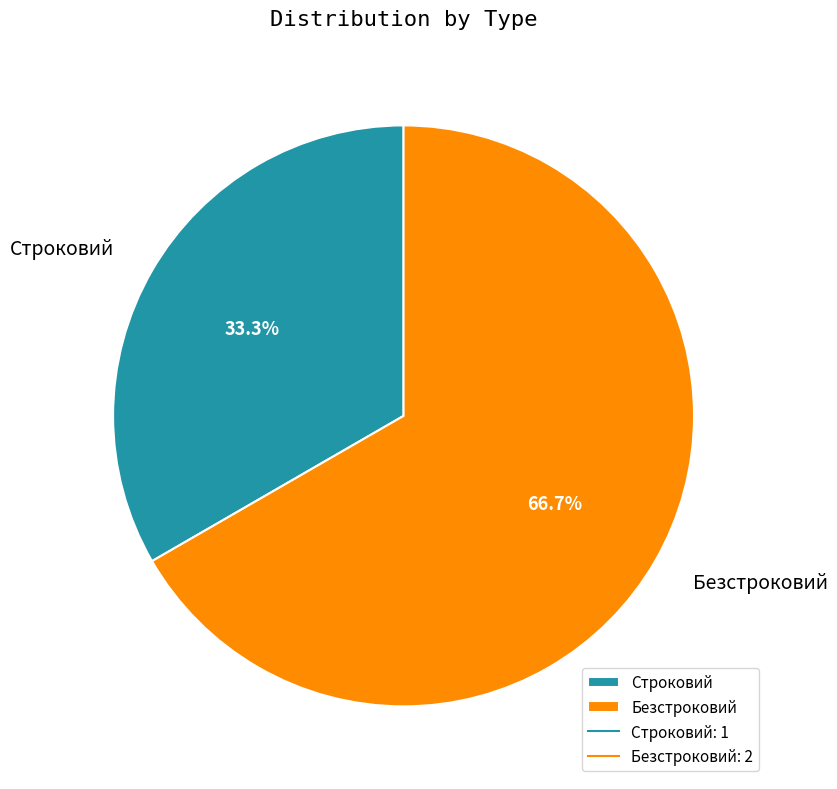

Does any single category account for the majority?

Yes